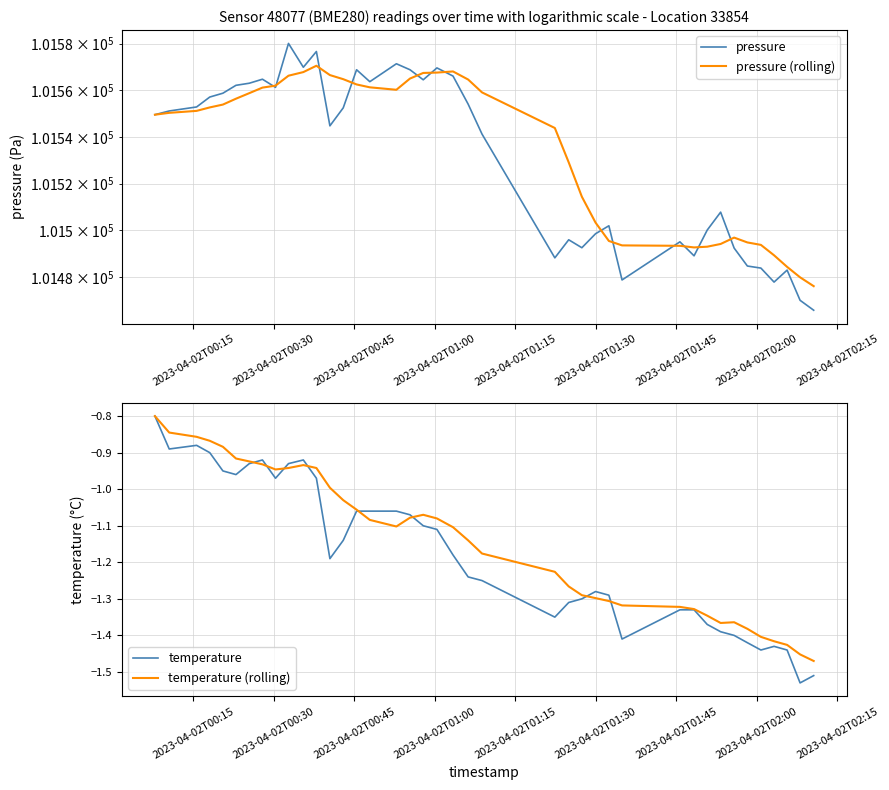

Count the number of data series in this chart.

4